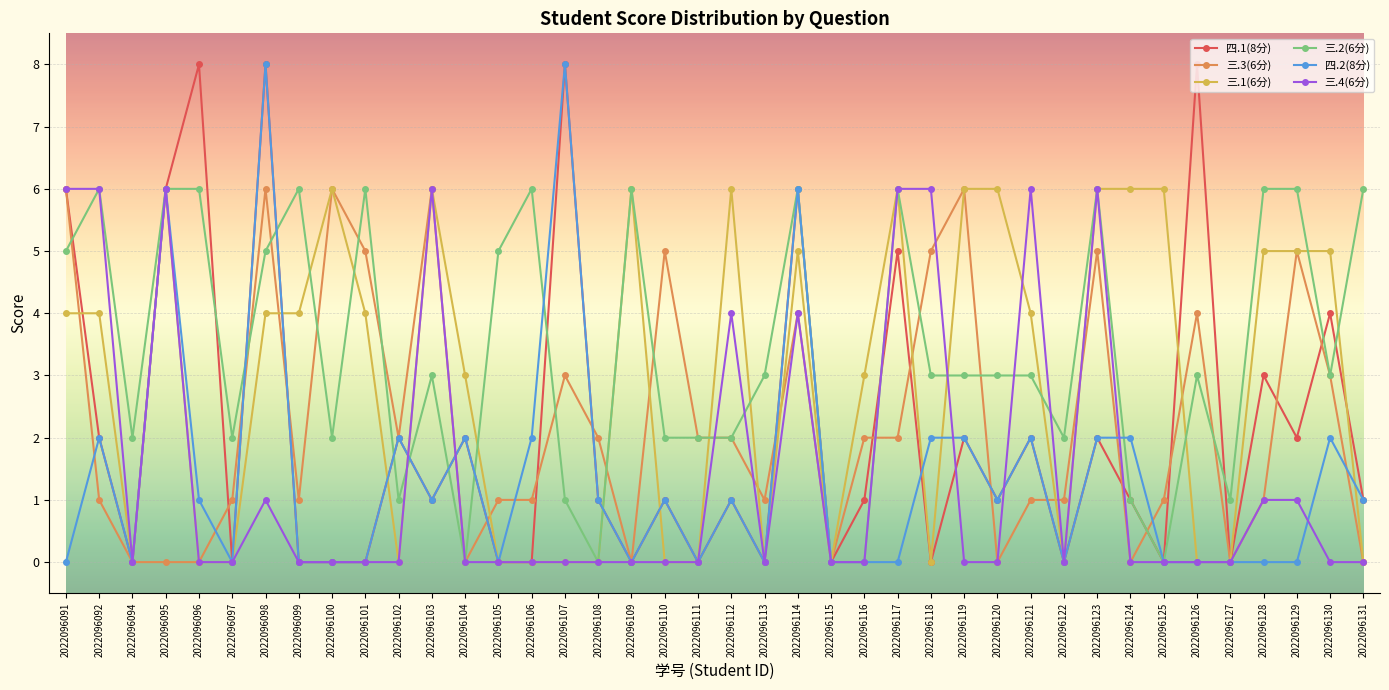

Reading left to right, what are all the values shown in this chart?

四.1(8分): 6	2	0	6	8	0	8	0	0	0	2	1	2	0	0	8	1	0	1	0	1	0	6	0	1	5	0	2	1	2	0	2	1	0	8	0	3	2	4	1
三.3(6分): 6	1	0	0	0	1	6	1	6	5	2	6	0	1	1	3	2	0	5	2	2	1	4	0	2	2	5	6	0	1	1	5	0	1	4	0	1	5	3	0
三.1(6分): 4	4	0	6	0	0	4	4	6	4	0	6	3	0	0	0	0	6	0	0	6	0	5	0	3	6	0	6	6	4	0	6	6	6	0	0	5	5	5	0
三.2(6分): 5	6	2	6	6	2	5	6	2	6	1	3	0	5	6	1	0	6	2	2	2	3	6	0	0	6	3	3	3	3	2	6	1	0	3	1	6	6	3	6
四.2(8分): 0	2	0	6	1	0	8	0	0	0	2	1	2	0	2	8	1	0	1	0	1	0	6	0	0	0	2	2	1	2	0	2	2	0	0	0	0	0	2	1
三.4(6分): 6	6	0	6	0	0	1	0	0	0	0	6	0	0	0	0	0	0	0	0	4	0	4	0	0	6	6	0	0	6	0	6	0	0	0	0	1	1	0	0